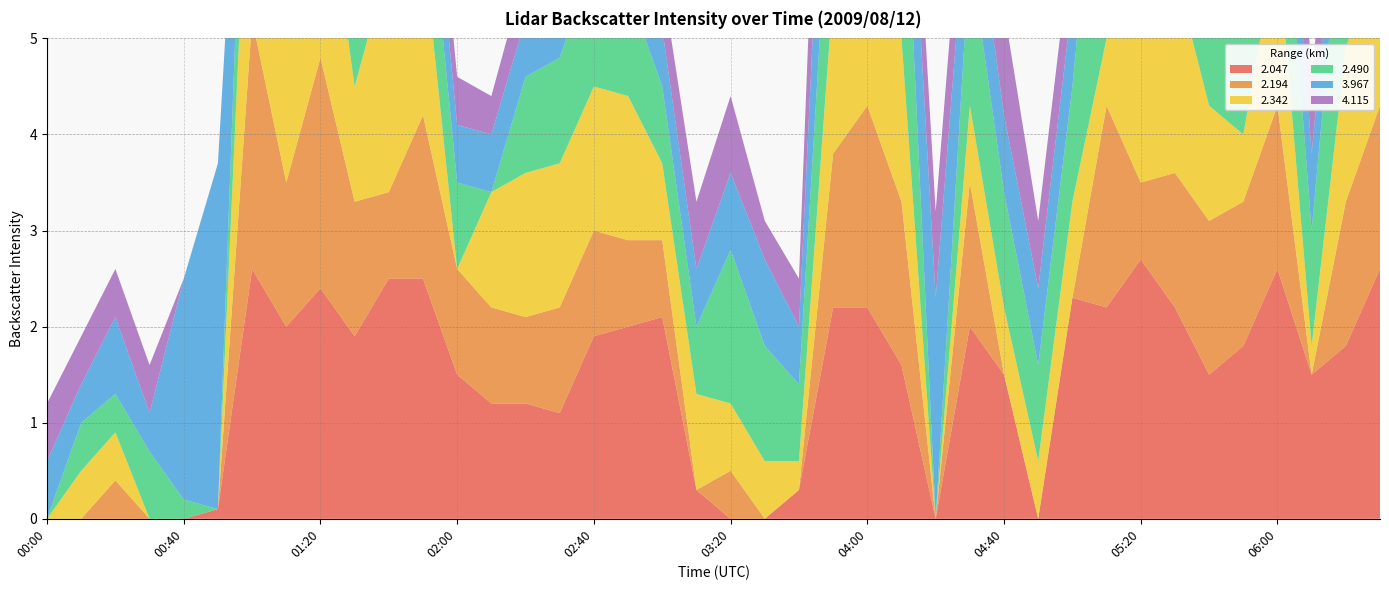

Reading left to right, list all the values displayed in this chart.

  2.047: 00:00=999.0	00:10=999.0	00:20=999.0	00:30=999.0	00:40=999.0	00:50=0.1	01:00=2.6	01:10=2.0	01:20=2.4	01:30=1.9	01:40=2.5	01:50=2.5	02:00=1.5	02:10=1.2	02:20=1.2	02:30=1.1	02:40=1.9	02:50=2.0	03:00=2.1	03:10=0.3	03:20=999.0	03:30=999.0	03:40=0.3	03:50=2.2	04:00=2.2	04:10=1.6	04:20=999.0	04:30=2.0	04:40=1.5	04:50=999.0	05:00=2.3	05:10=2.2	05:20=2.7	05:30=2.2	05:40=1.5	05:50=1.8	06:00=2.6	06:10=1.5	06:20=1.8	06:30=2.6
  2.194: 00:00=999.0	00:10=999.0	00:20=0.4	00:30=999.0	00:40=999.0	00:50=999.0	01:00=2.6	01:10=1.5	01:20=2.4	01:30=1.4	01:40=0.9	01:50=1.7	02:00=1.1	02:10=1.0	02:20=0.9	02:30=1.1	02:40=1.1	02:50=0.9	03:00=0.8	03:10=999.0	03:20=0.5	03:30=999.0	03:40=999.0	03:50=1.6	04:00=2.1	04:10=1.7	04:20=999.0	04:30=1.5	04:40=999.0	04:50=999.0	05:00=999.0	05:10=2.1	05:20=0.8	05:30=1.4	05:40=1.6	05:50=1.5	06:00=1.7	06:10=999.0	06:20=1.5	06:30=1.7
  2.342: 00:00=999.0	00:10=0.5	00:20=0.5	00:30=999.0	00:40=999.0	00:50=999.0	01:00=2.8	01:10=1.8	01:20=2.3	01:30=1.2	01:40=2.4	01:50=1.8	02:00=999.0	02:10=1.2	02:20=1.5	02:30=1.5	02:40=1.5	02:50=1.5	03:00=0.8	03:10=1.0	03:20=0.7	03:30=0.6	03:40=0.3	03:50=1.7	04:00=2.3	04:10=1.7	04:20=999.0	04:30=0.8	04:40=0.7	04:50=0.6	05:00=1.0	05:10=0.7	05:20=2.8	05:30=2.1	05:40=1.2	05:50=0.7	06:00=1.7	06:10=0.3	06:20=1.6	06:30=1.7
  2.490: 00:00=999.0	00:10=0.5	00:20=0.4	00:30=0.7	00:40=0.2	00:50=999.0	01:00=1.8	01:10=1.3	01:20=2.6	01:30=2.0	01:40=2.7	01:50=1.1	02:00=0.9	02:10=999.0	02:20=1.0	02:30=1.1	02:40=1.3	02:50=1.1	03:00=0.8	03:10=0.7	03:20=1.6	03:30=1.2	03:40=0.8	03:50=1.8	04:00=2.1	04:10=2.6	04:20=999.0	04:30=1.6	04:40=1.2	04:50=1.0	05:00=1.2	05:10=3.2	05:20=1.6	05:30=2.0	05:40=1.8	05:50=1.6	06:00=1.6	06:10=1.2	06:20=2.0	06:30=1.6
  3.967: 00:00=0.6	00:10=0.4	00:20=0.8	00:30=0.4	00:40=2.3	00:50=3.6	01:00=999.0	01:10=0.3	01:20=0.4	01:30=0.3	01:40=0.3	01:50=0.7	02:00=0.6	02:10=0.6	02:20=0.6	02:30=0.6	02:40=0.8	02:50=0.4	03:00=0.6	03:10=0.6	03:20=0.8	03:30=0.9	03:40=0.6	03:50=2.2	04:00=1.1	04:10=0.9	04:20=2.3	04:30=0.9	04:40=0.8	04:50=0.8	05:00=0.9	05:10=0.9	05:20=0.9	05:30=0.7	05:40=1.0	05:50=0.9	06:00=1.4	06:10=0.8	06:20=0.7	06:30=1.4
  4.115: 00:00=0.6	00:10=0.5	00:20=0.5	00:30=0.5	00:40=999.0	00:50=999.0	01:00=999.0	01:10=0.4	01:20=0.3	01:30=0.5	01:40=0.6	01:50=0.5	02:00=0.5	02:10=0.4	02:20=0.5	02:30=0.5	02:40=0.5	02:50=0.4	03:00=0.5	03:10=0.7	03:20=0.8	03:30=0.4	03:40=0.5	03:50=2.2	04:00=0.6	04:10=0.8	04:20=0.9	04:30=0.8	04:40=1.1	04:50=0.7	05:00=0.7	05:10=0.7	05:20=0.6	05:30=0.8	05:40=2.0	05:50=1.2	06:00=1.4	06:10=0.8	06:20=0.6	06:30=1.4